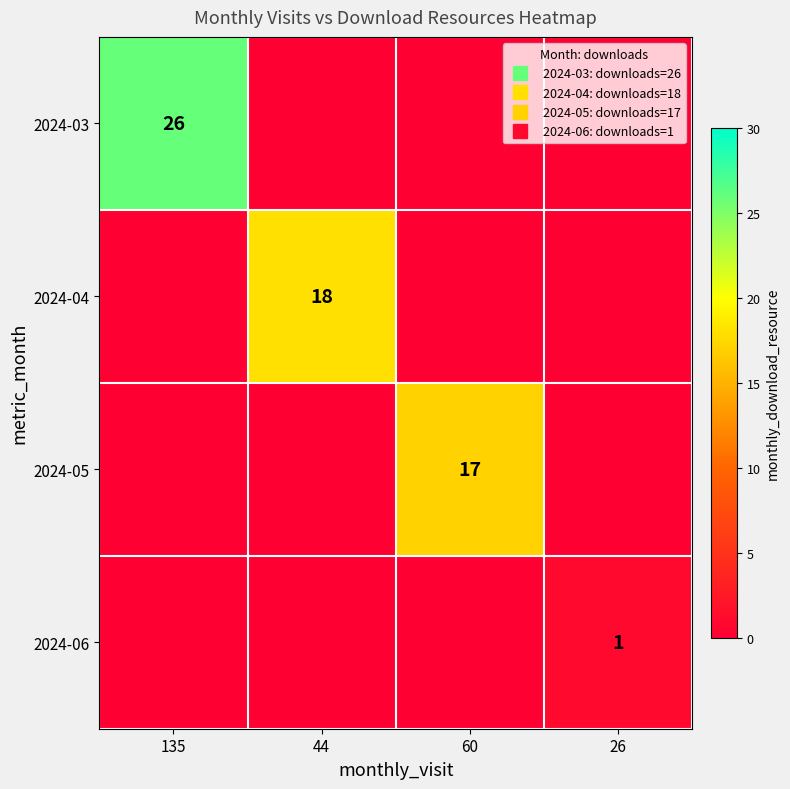

How many values in 2024-03 are above zero?

1